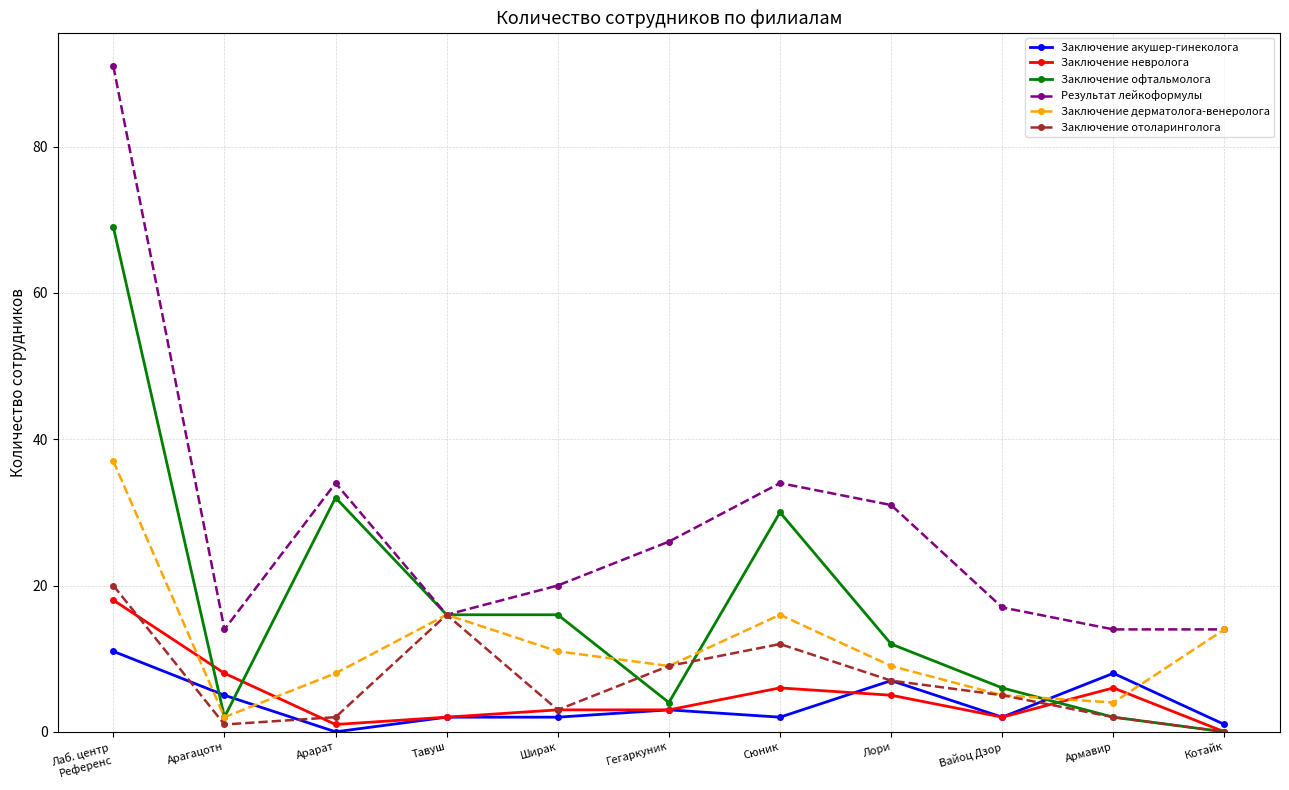

How many lines are shown in the chart?

6